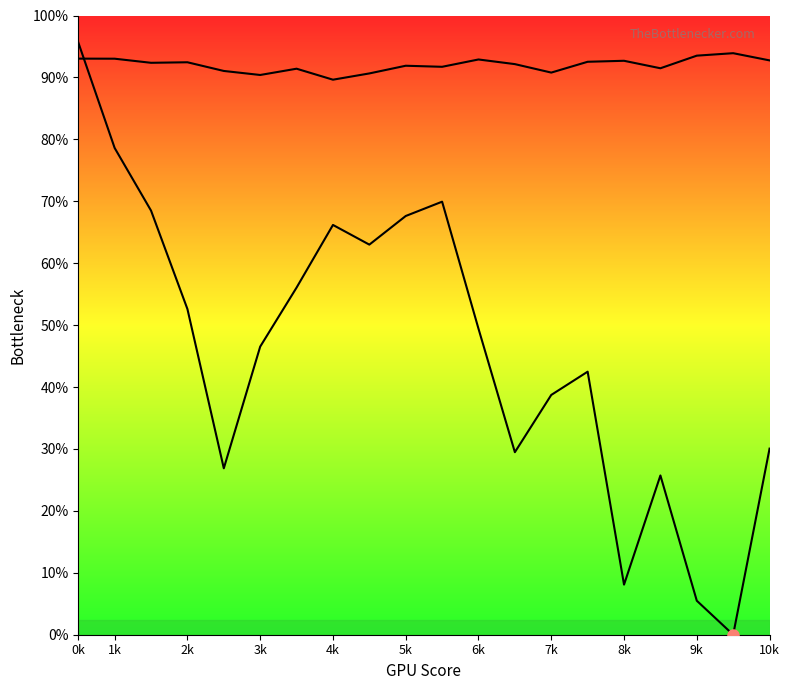

How many values in the Second curve series exceed 7748?

10